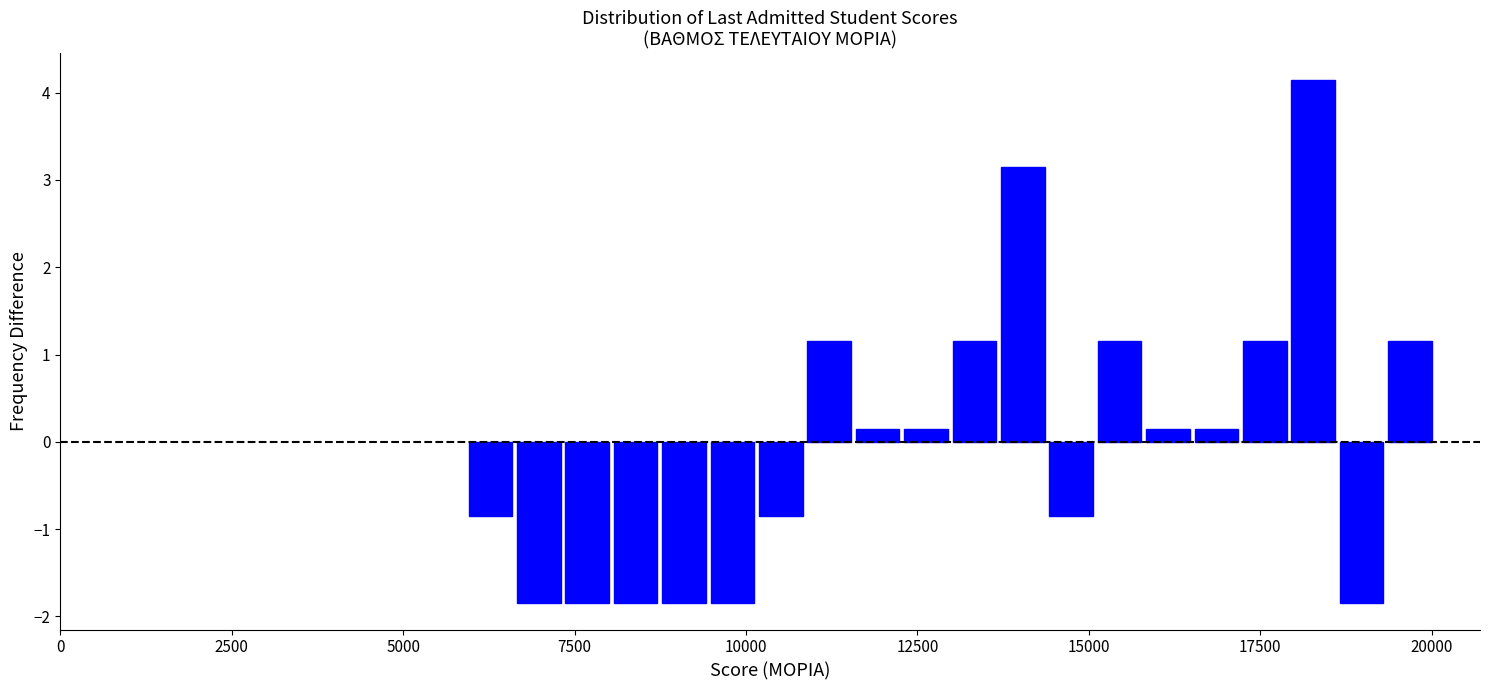

Around what value on the x-axis is the tallest bar? Give the approximate position of its centre, as read against the axis.

18500